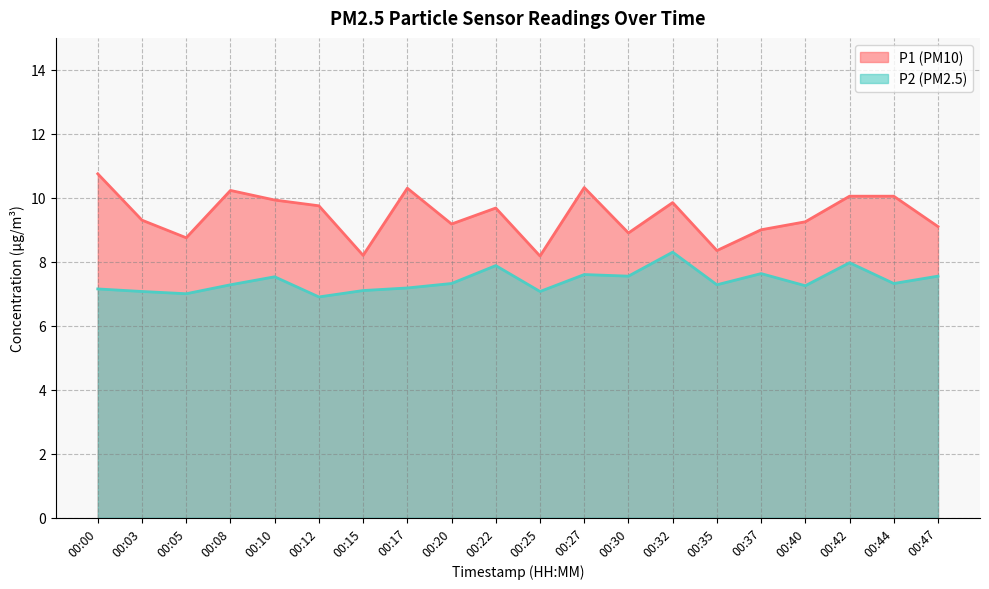

Which series changed the most between 00:32 and 00:40?

P2